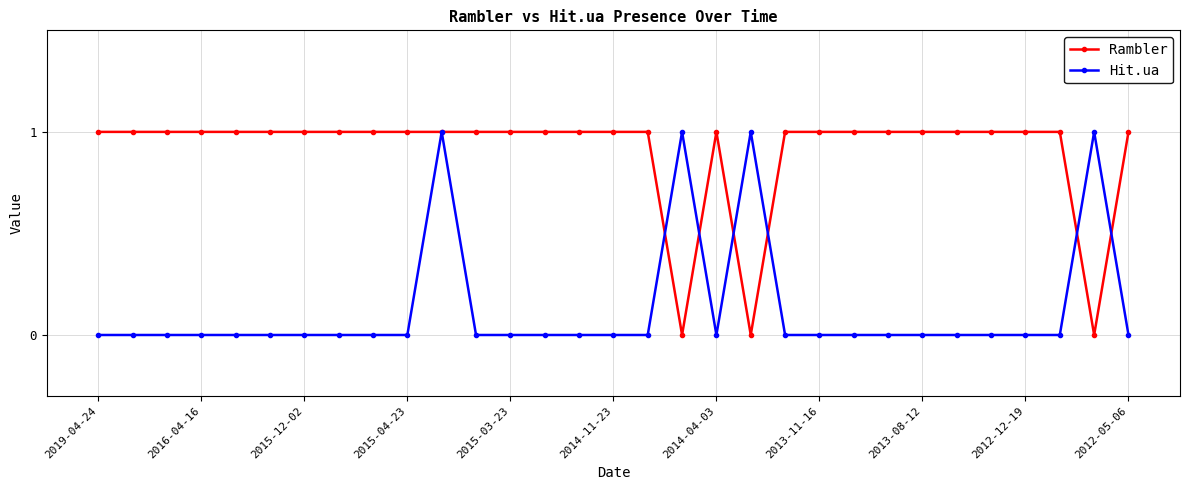

Which series has the largest total across all categories?

Rambler